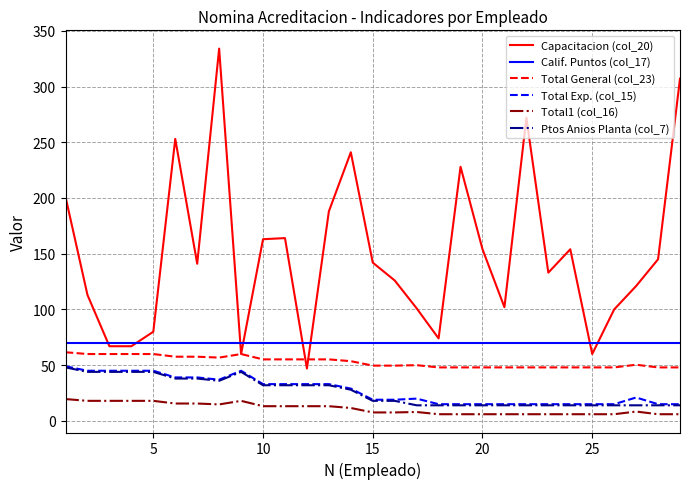

At how many categories does at least one series exceed 293?

2